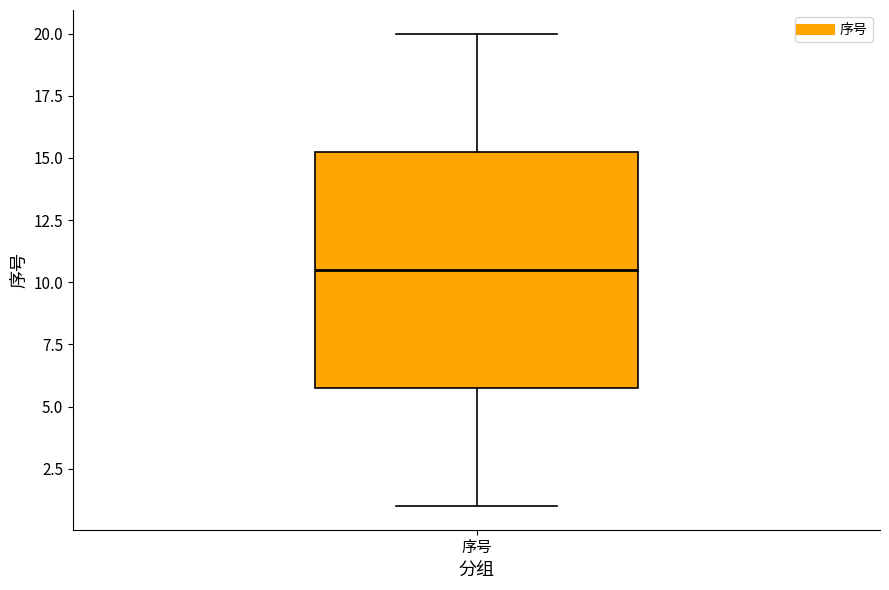

Where does the upper whisker of the box for 序号 end on the y-axis? The values are not printed on the chart, so give them approximately, as read against the axis.

20.0